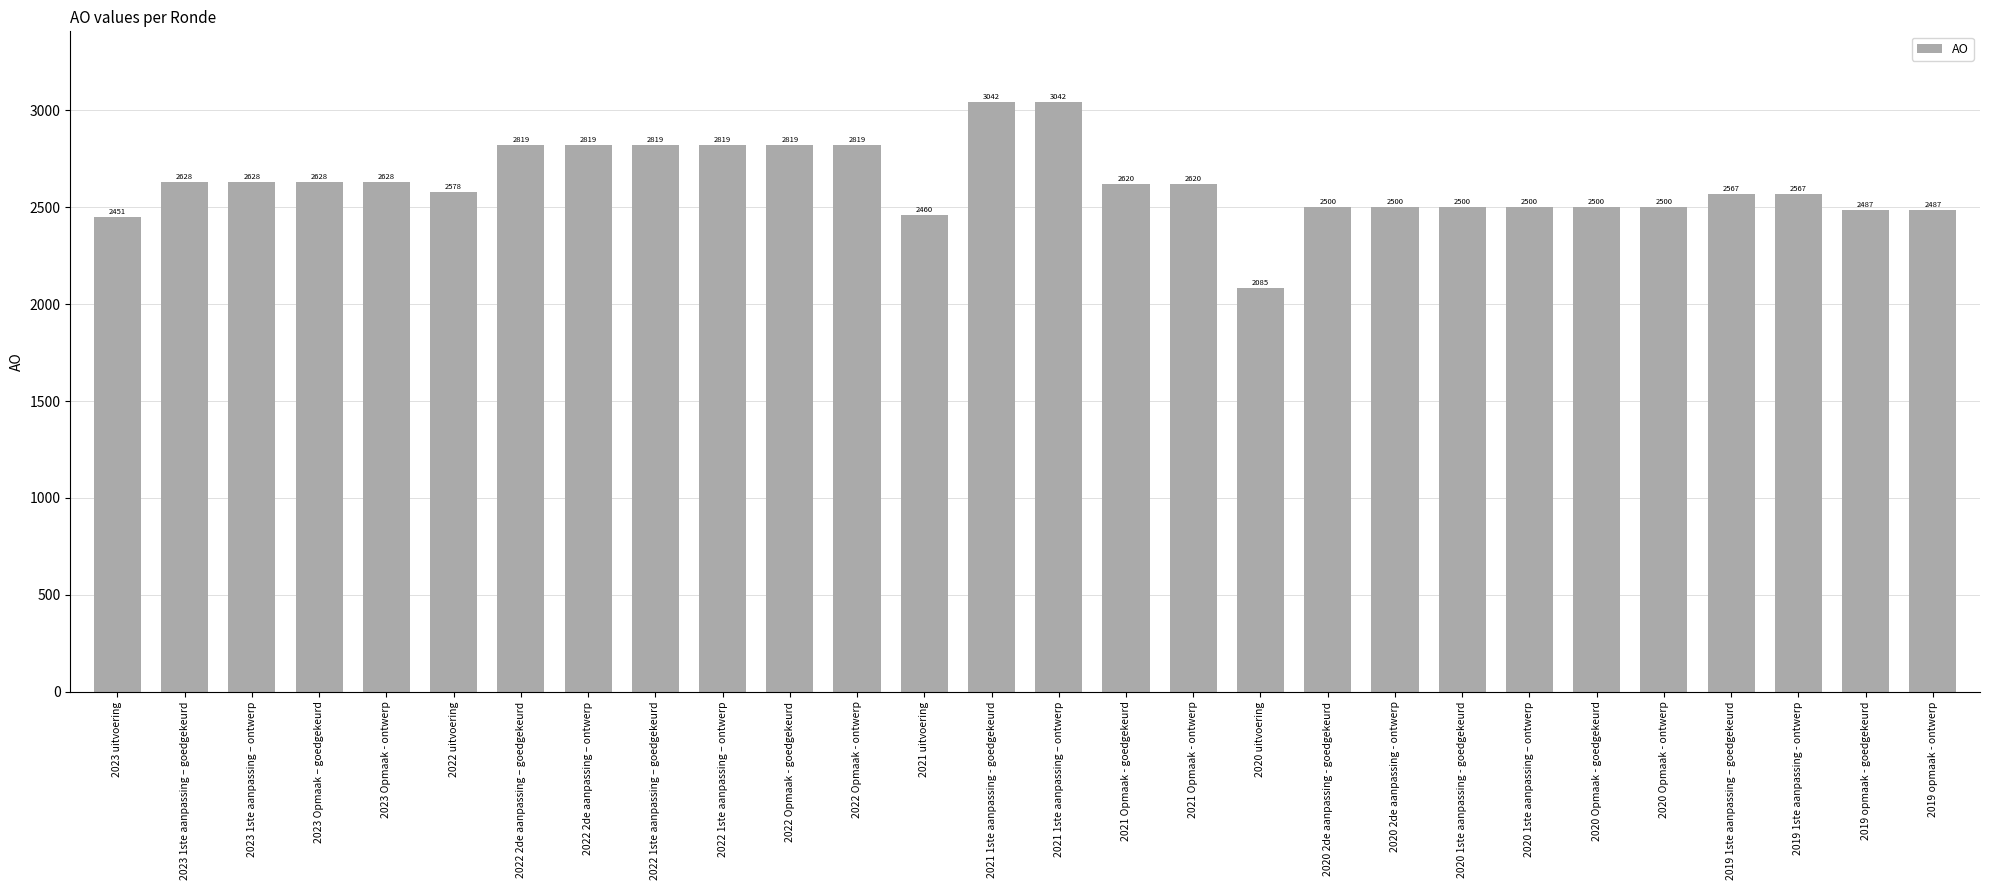

What value does the data have at 2020 Opmaak - goedgekeurd, to the nearest 50?

2500